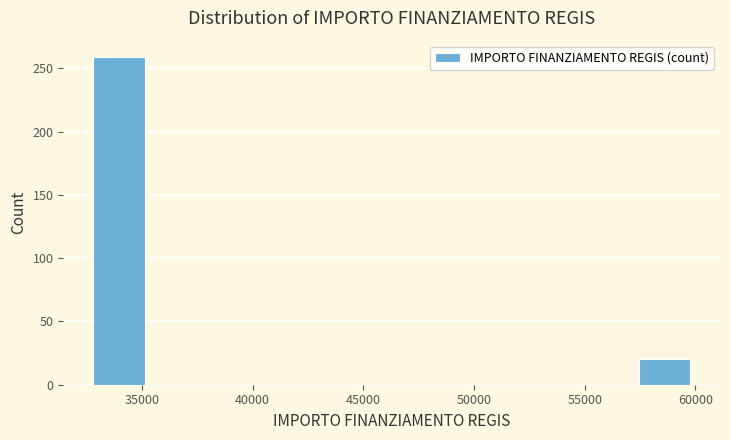

How tall is the bar that spans 57000 to 60000 on the x-axis? Neither the bar edges nor the heights are printed on the chart, so give them approximately, as read against the axes.

20